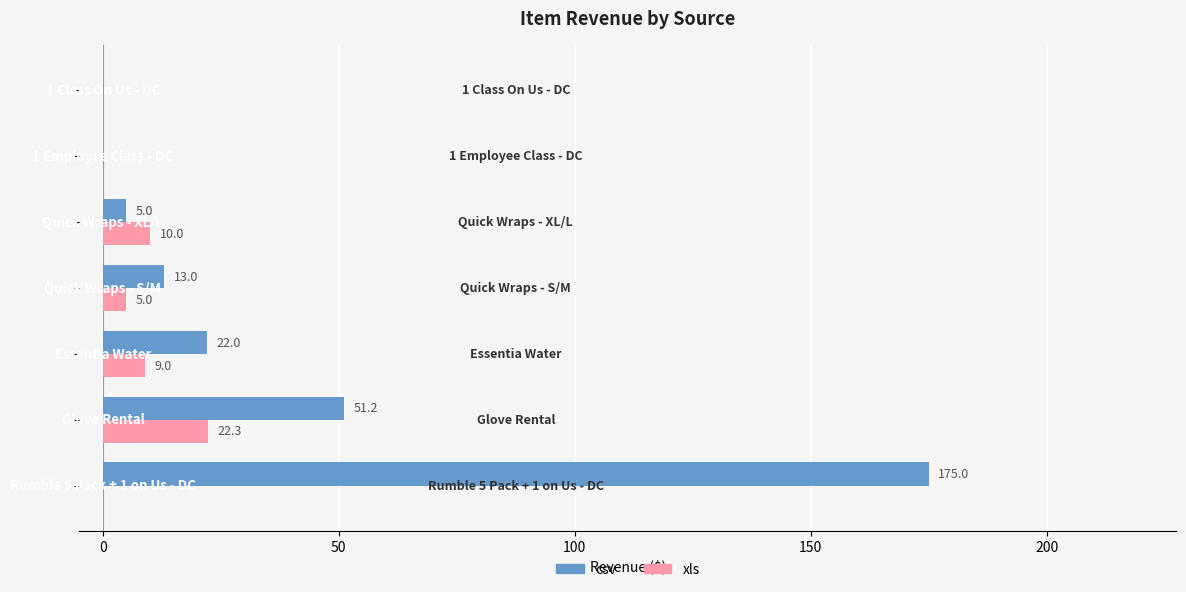

Which series has the largest total across all categories?

csv